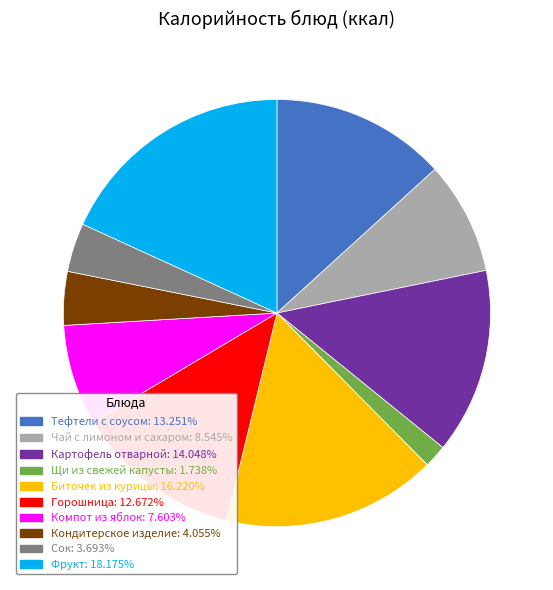

Between Биточек из курицы and Щи из свежей капусты, which is larger?

Биточек из курицы